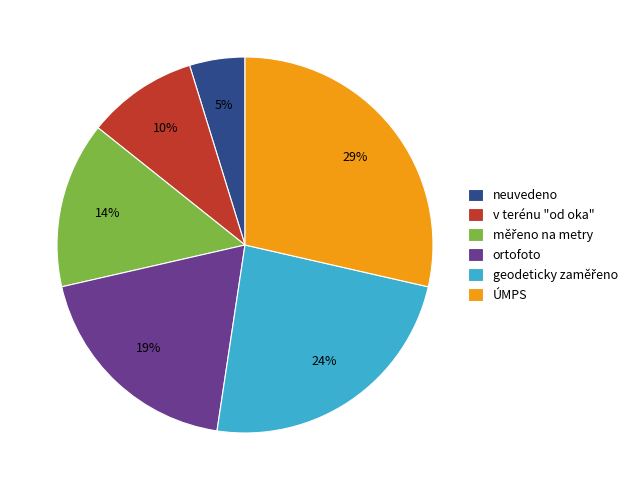

Which category has the biggest portion of the pie?

ÚMPS